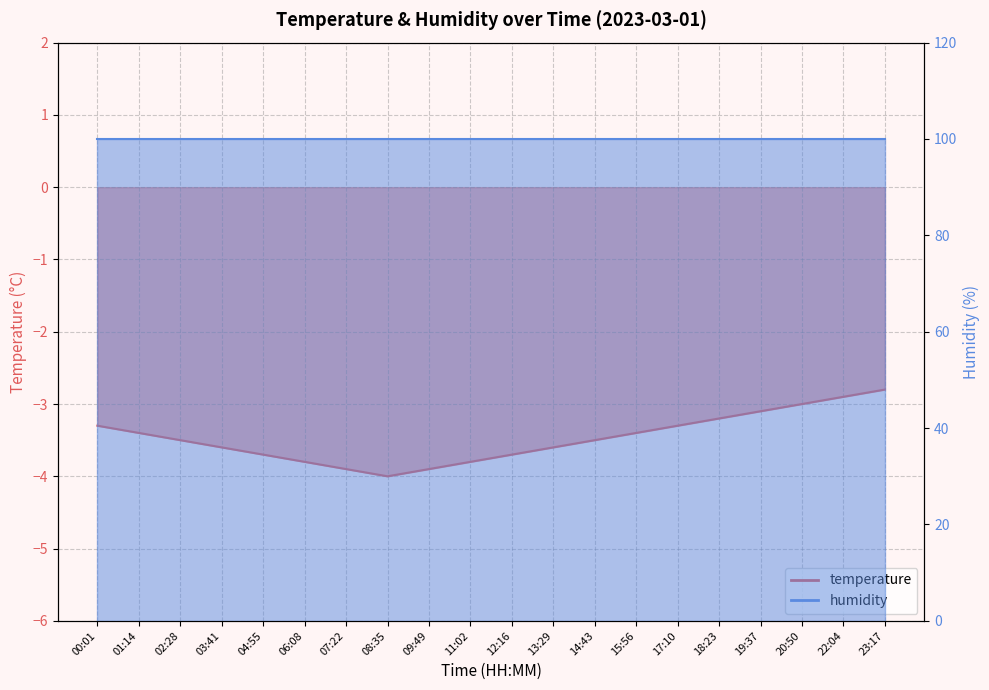

At which category does the chart reach its peak across all series?

23:17